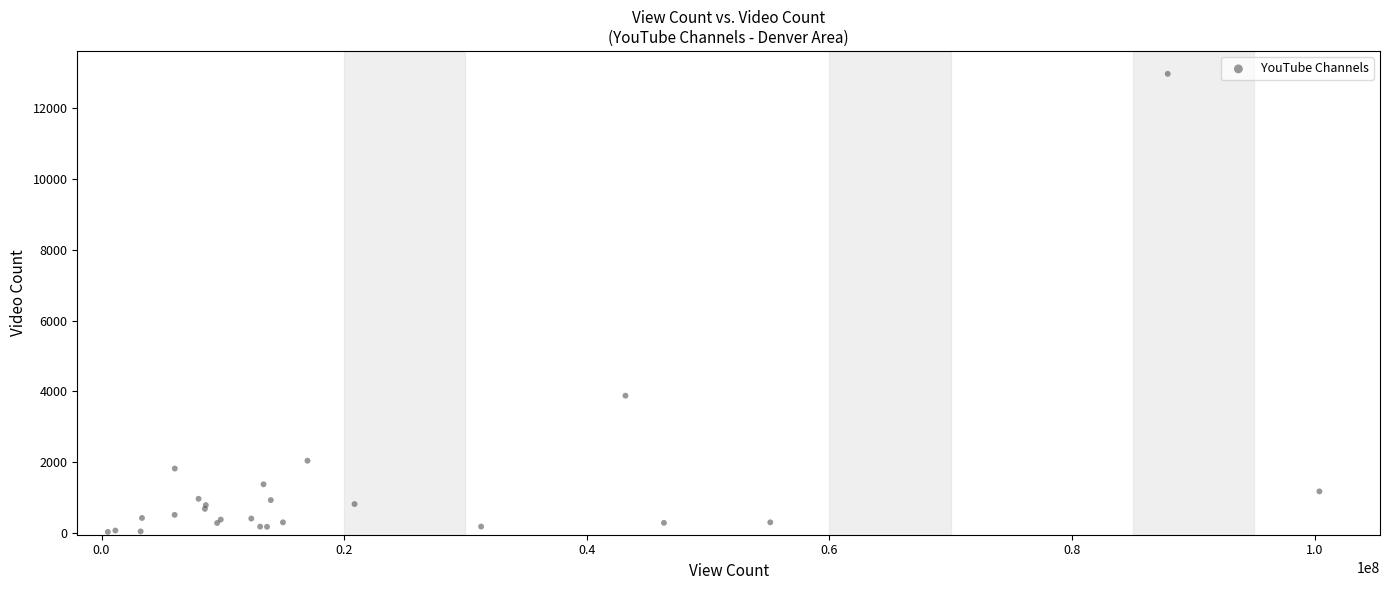

What Y value in the scatter plot is closest to 6500?

3879